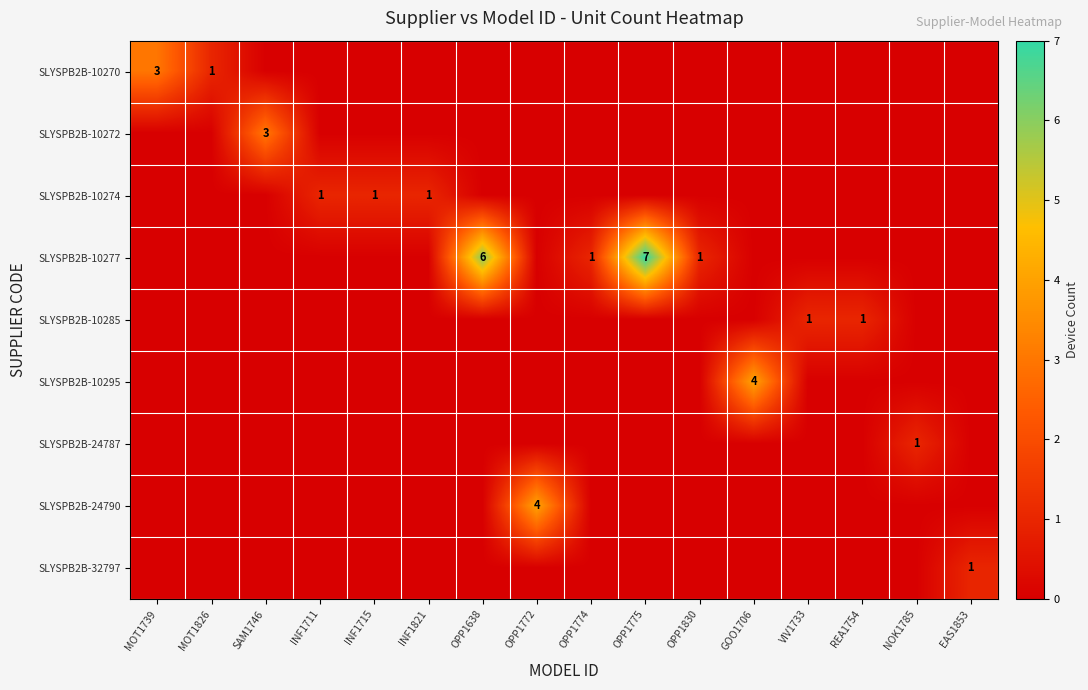

Is it true that SLYSPB2B-24787 equals 2 at NOK1785?

False